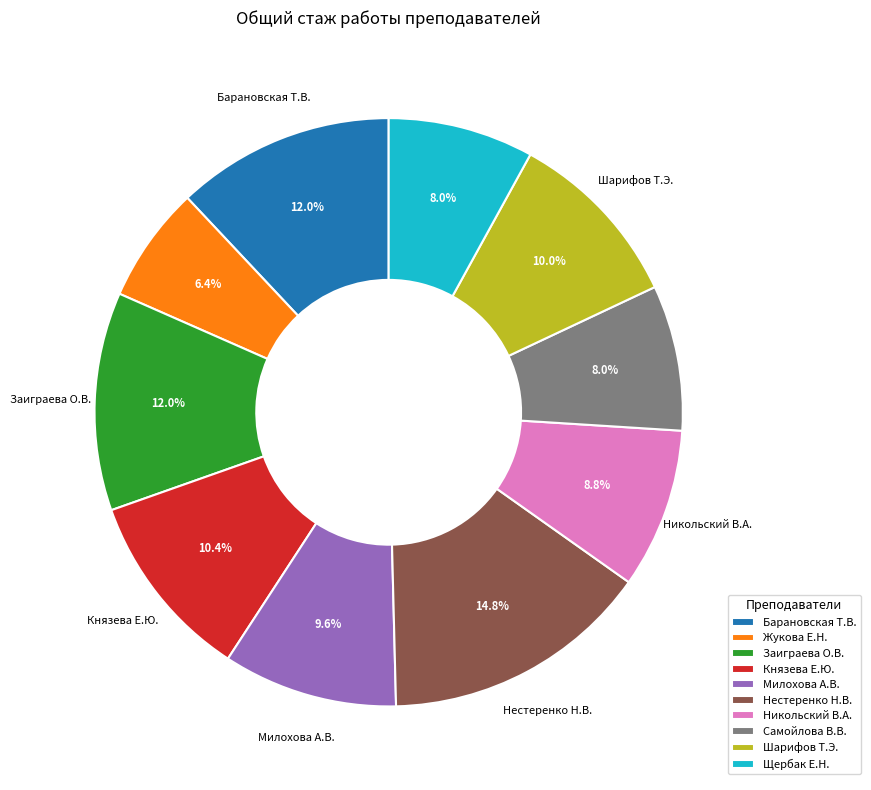

How much of the chart is everything except Шарифов Т.Э.?

90.0%